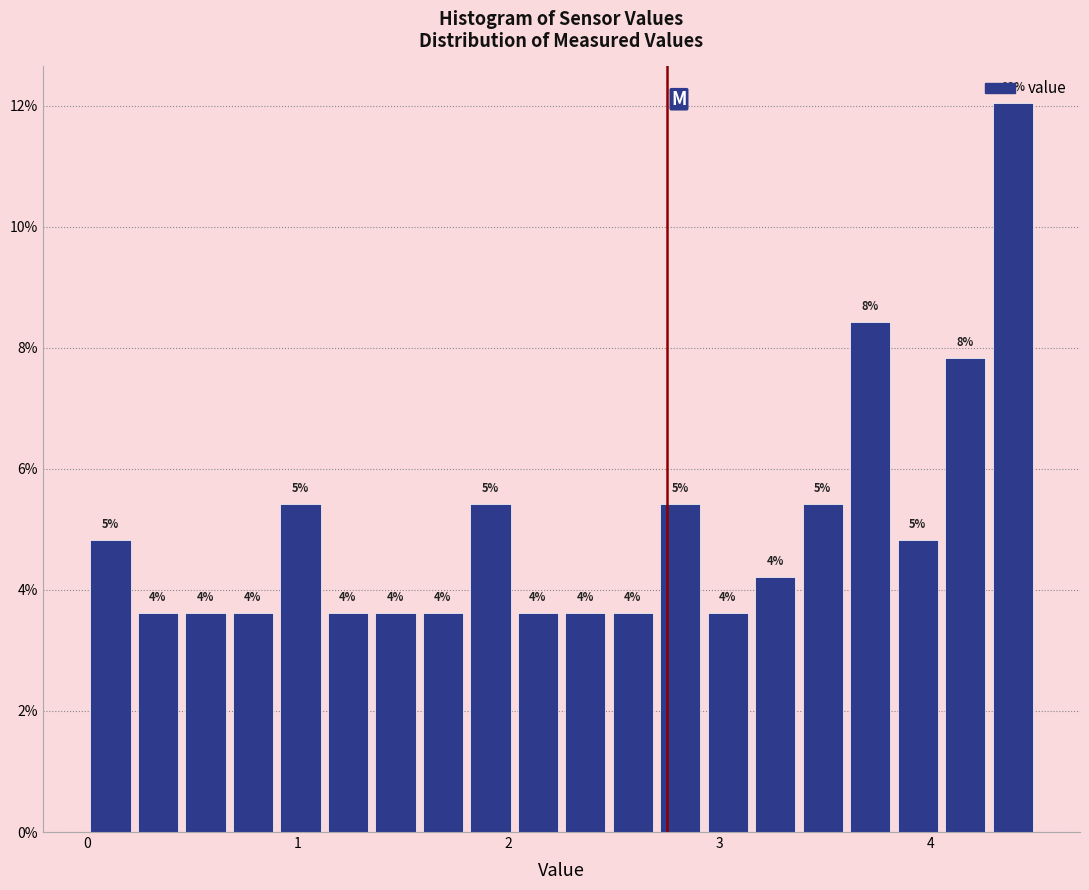

Read against the x-axis, roughly where is the centre of the tallest bar?

4.4